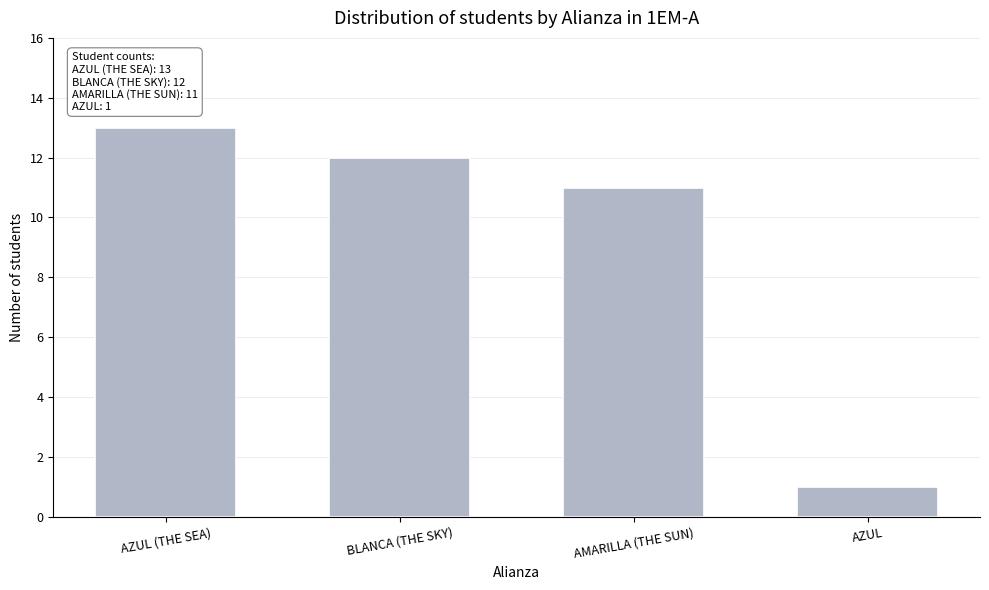

Reading left to right, what are all the values shown in this chart?

AZUL (THE SEA)=13	BLANCA (THE SKY)=12	AMARILLA (THE SUN)=11	AZUL=1